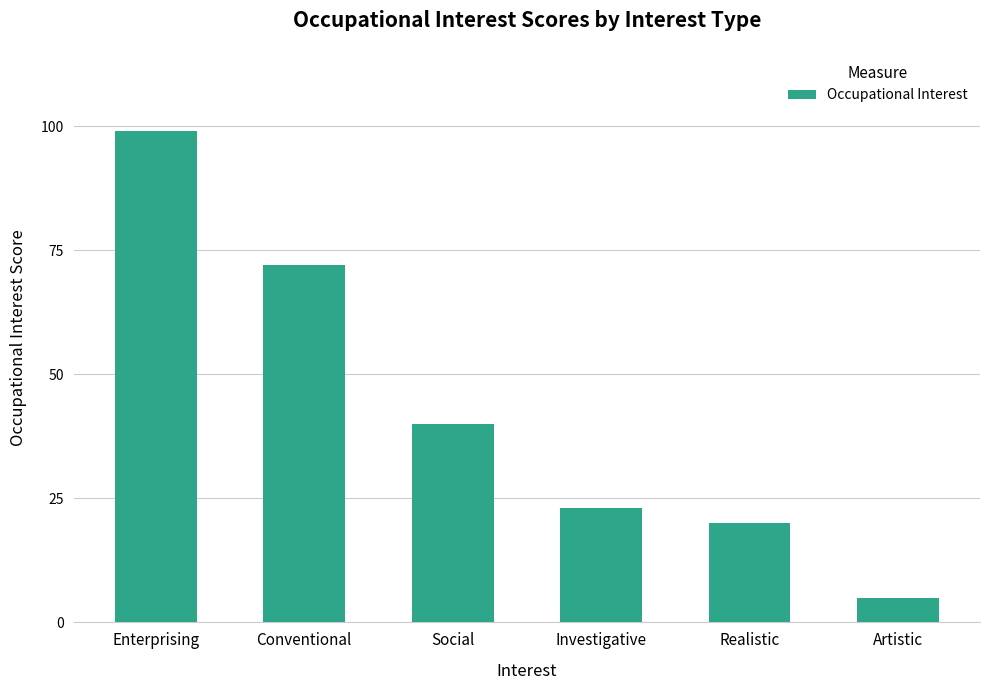

What is the label of the 1st bar from the left?

Enterprising